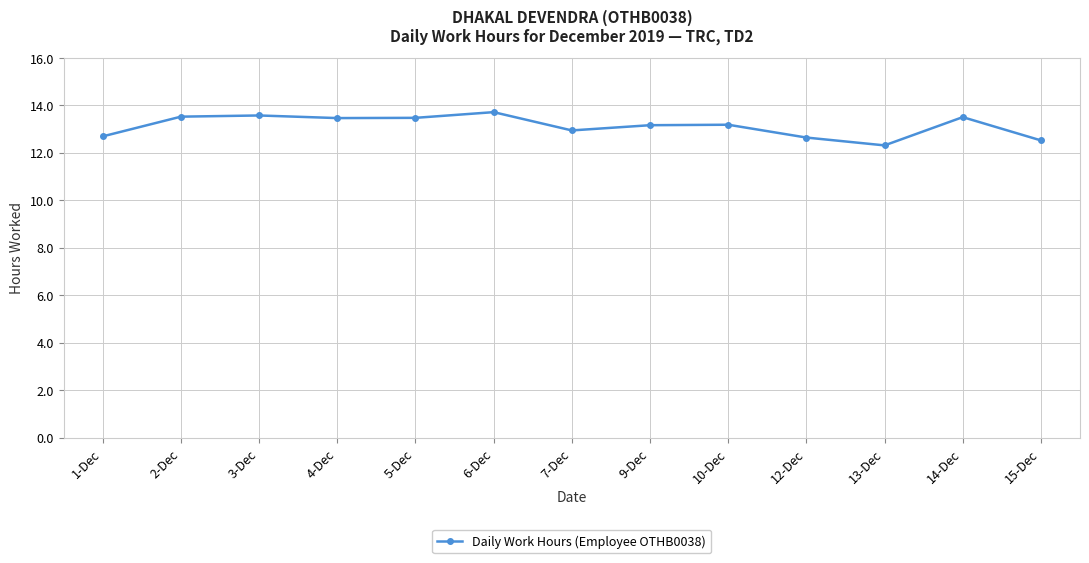

True or false: the data has more than 0 interior local peaks.

True